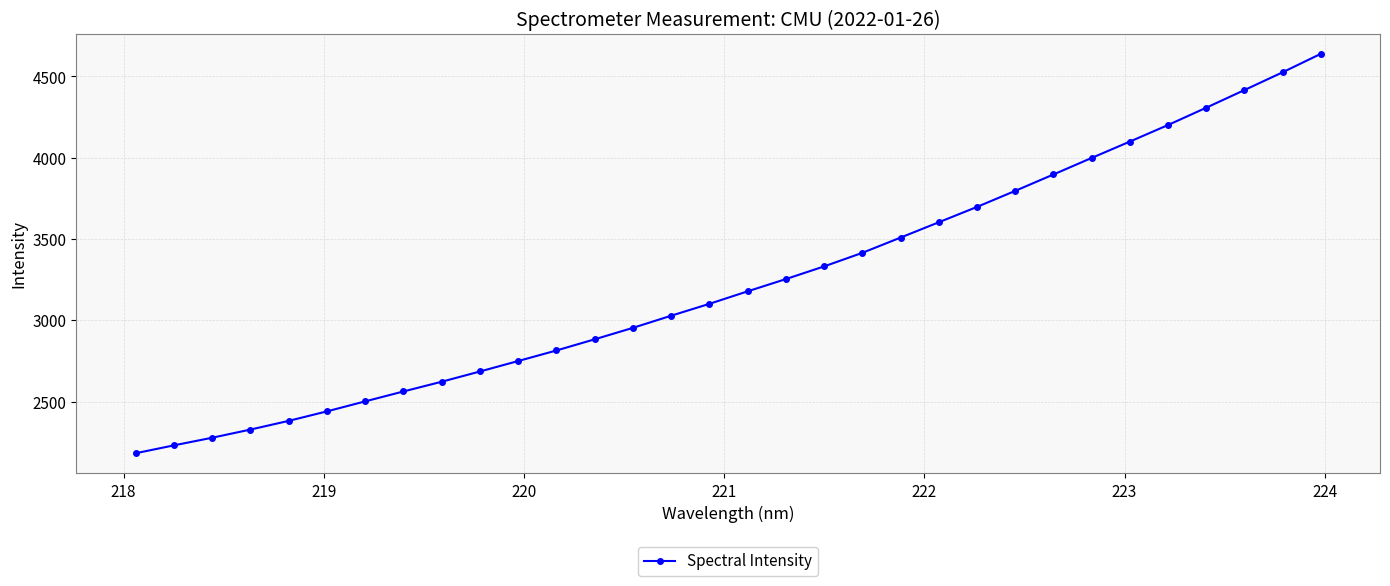

What is the sum of all values?

103615.1